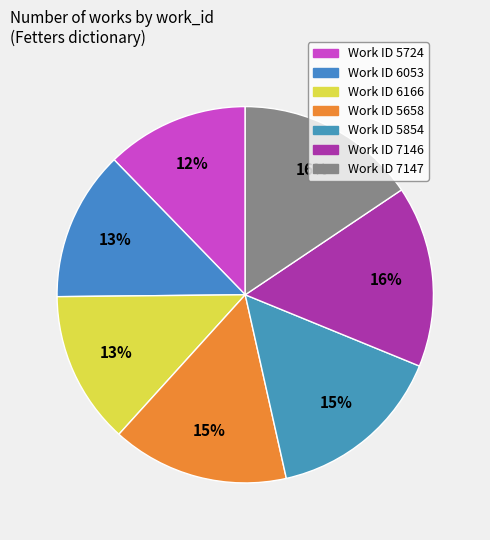

How many segments does this pie chart have?

7